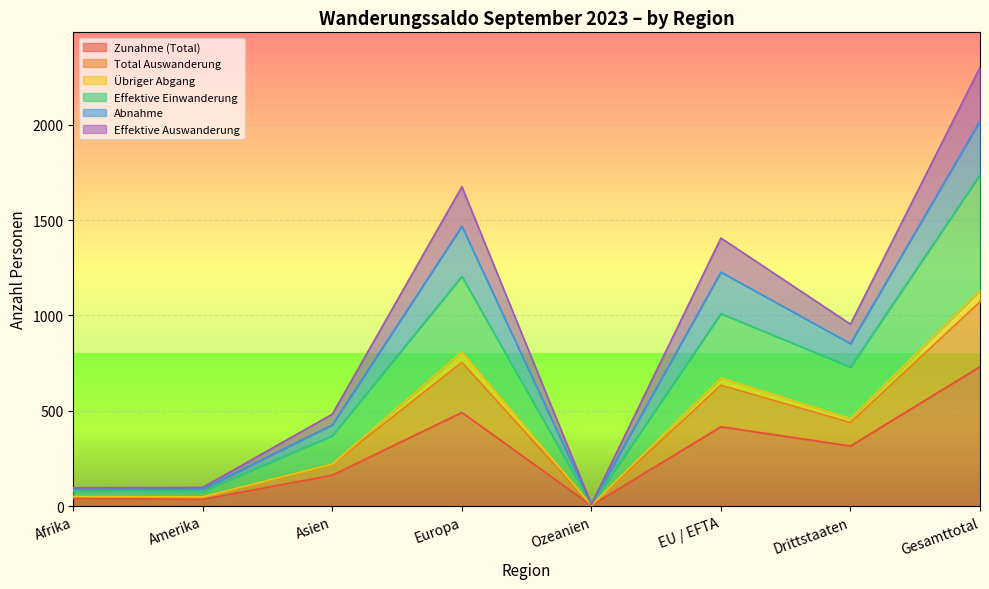

Does the chart display data point markers on the line(s)?

No